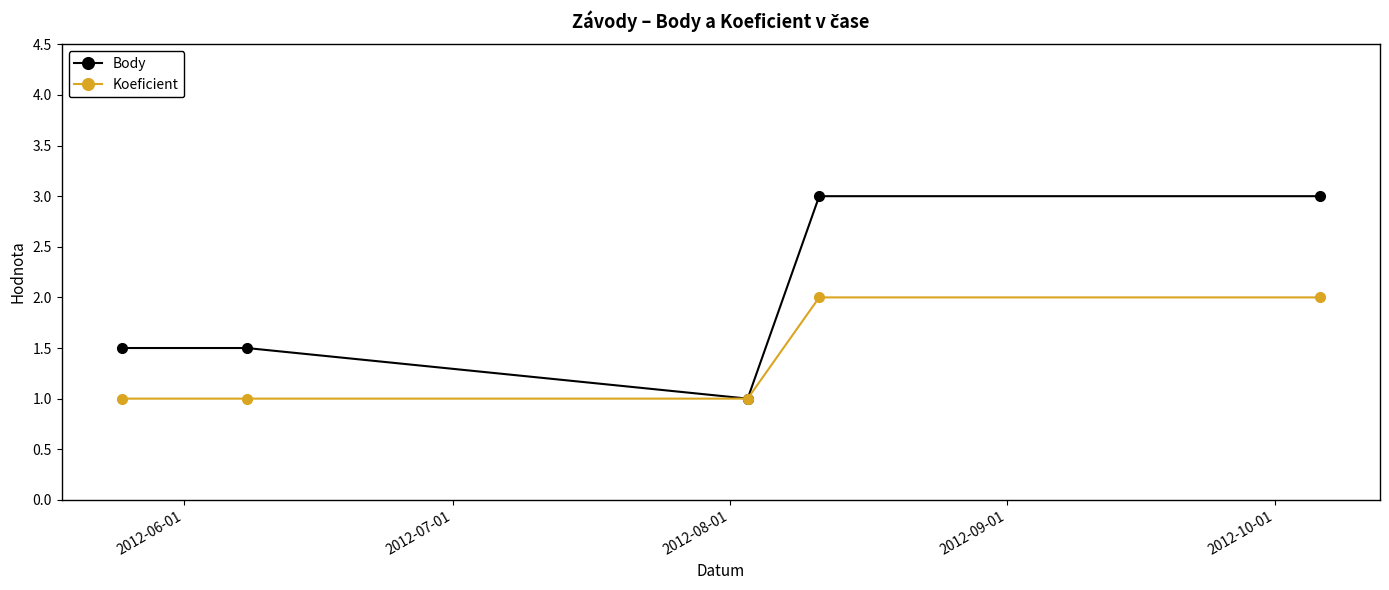

Which series has the widest spread of values?

Body